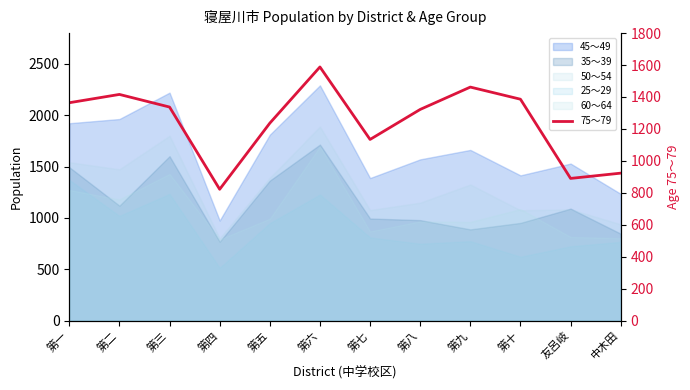

How many lines are shown in the chart?

1